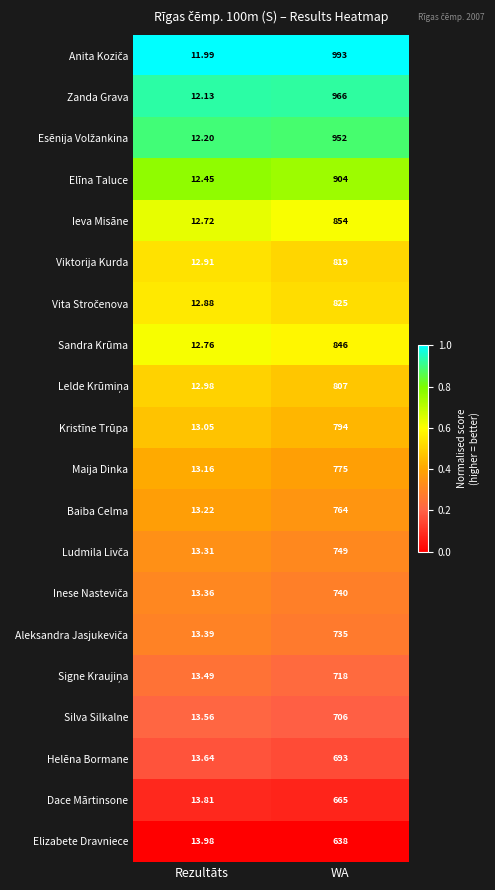

At which category does the chart reach its peak across all series?

WA